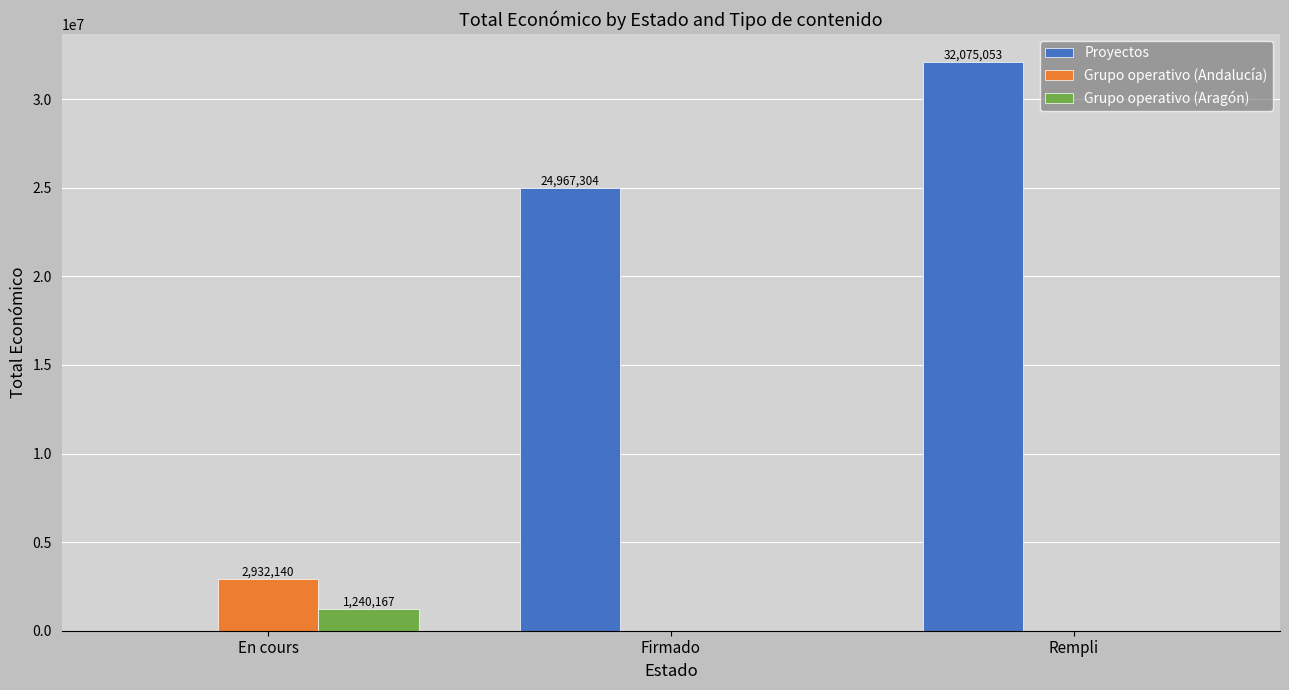

How many groups of bars are there?

3